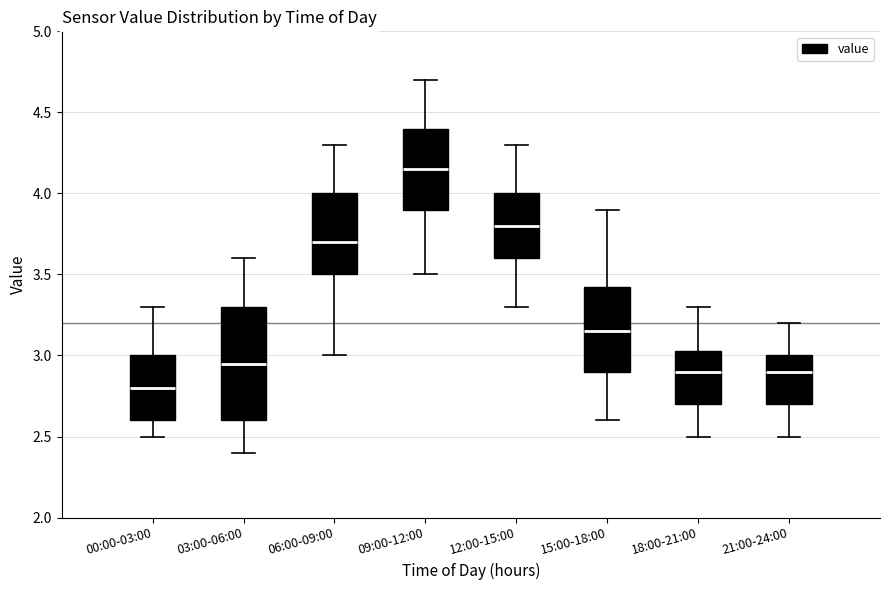

Comparing the boxes themselves (not the whiskers), which one is the tallest?

03:00-06:00